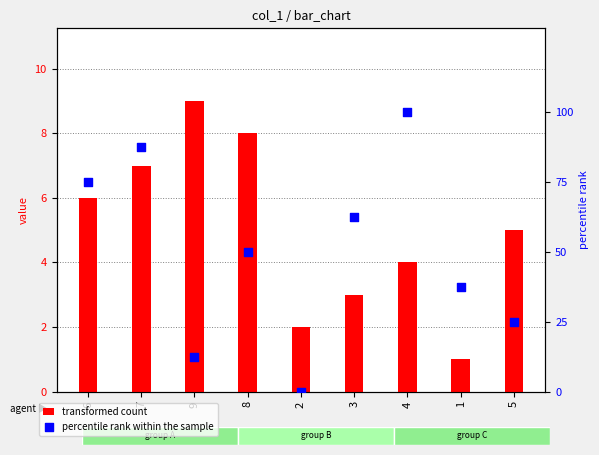

Which series has the largest total across all categories?

percentile rank within the sample